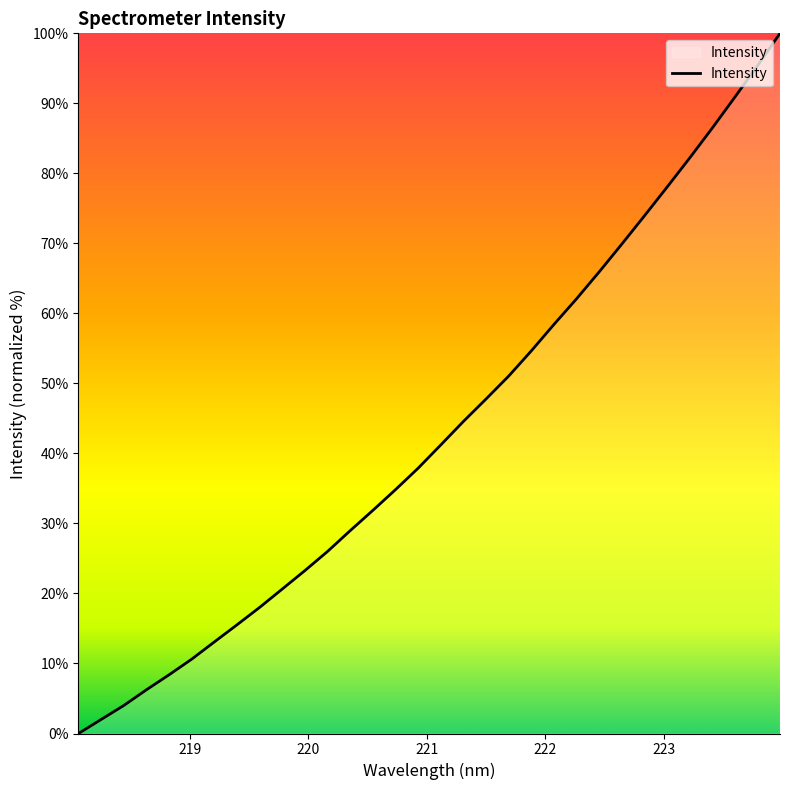

What is the greatest value displayed?

100.0